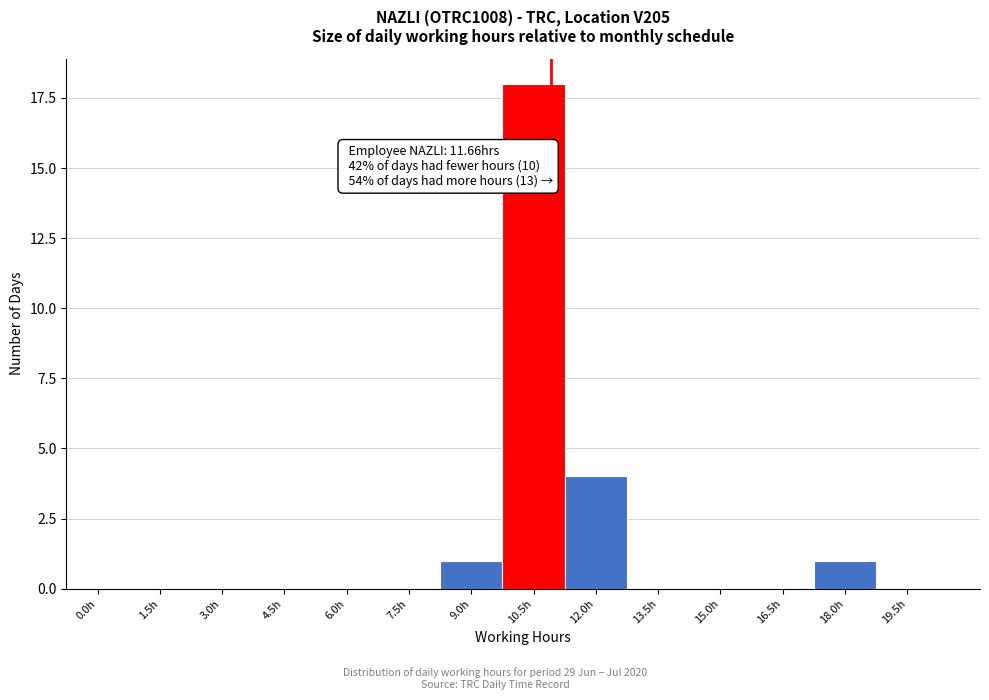

Reading left to right, transcribe all the data shown in this chart.

0.0h=0	1.5h=0	3.0h=0	4.5h=0	6.0h=0	7.5h=0	9.0h=1	10.5h=18	12.0h=4	13.5h=0	15.0h=0	16.5h=0	18.0h=1	19.5h=0